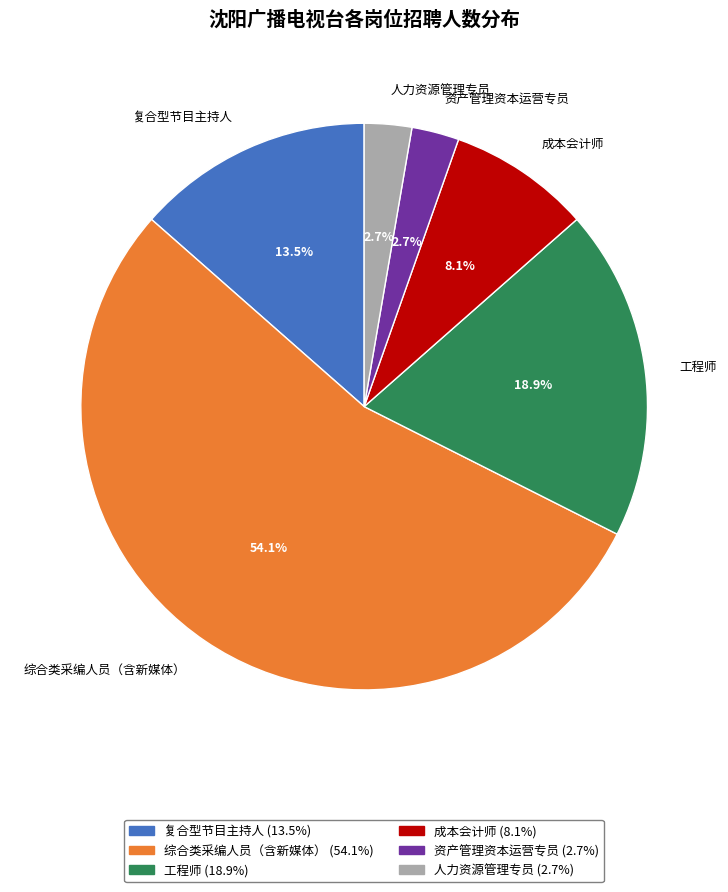

What percentage is the 综合类采编人员（含新媒体） slice, to the nearest percent?

54%